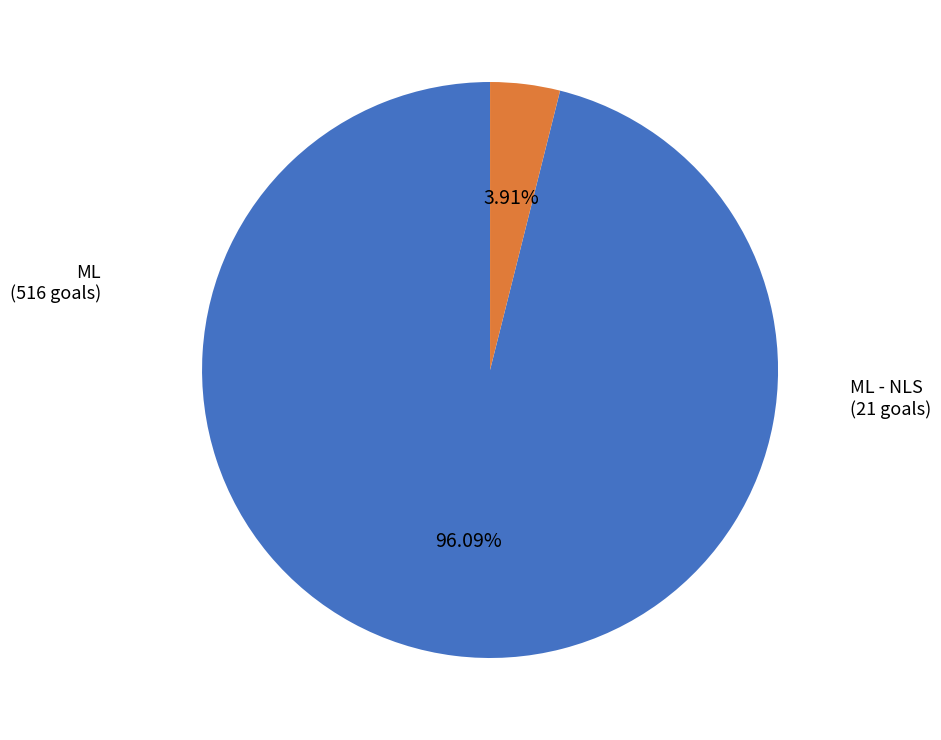

Is there any slice that represents more than half of the pie?

Yes